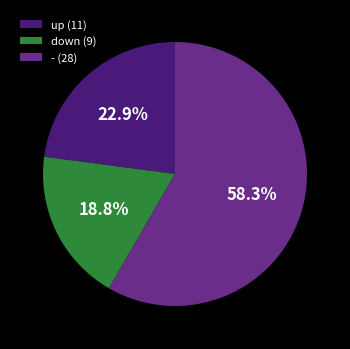

The down slice represents 3% of the pie. True or false?

False